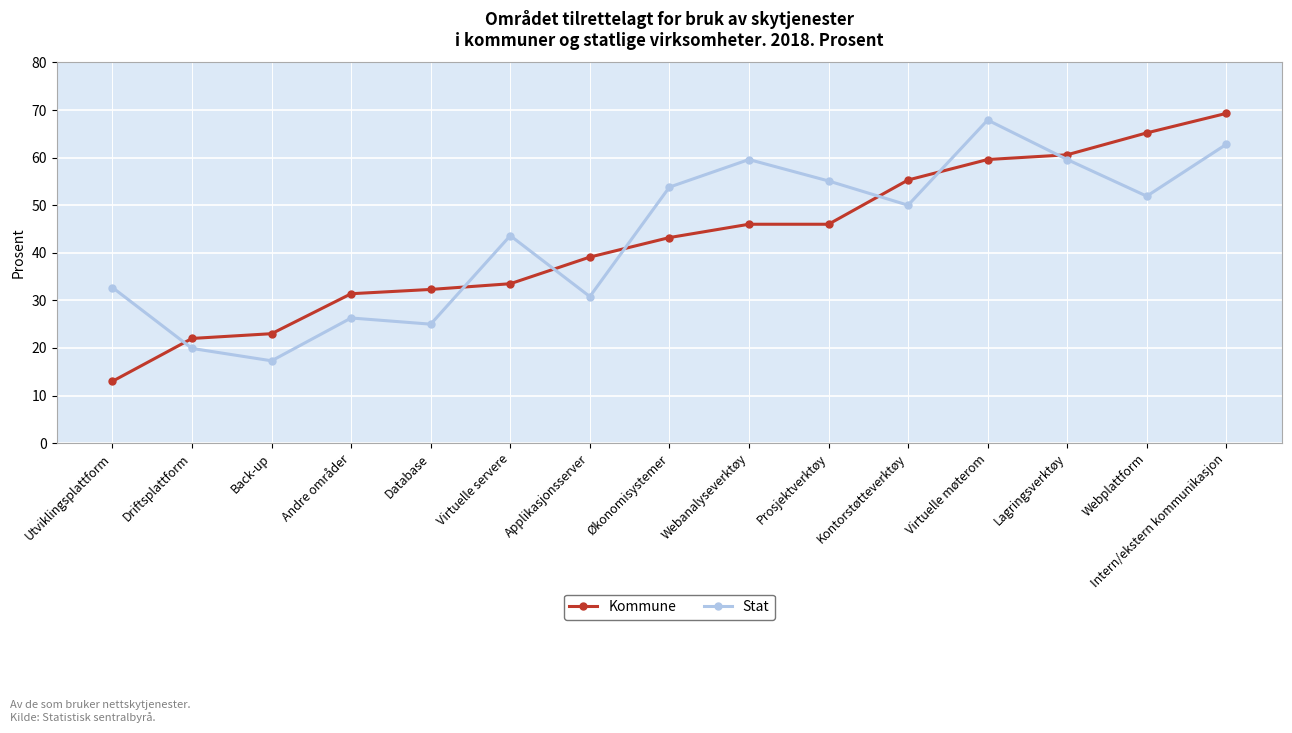

Reading left to right, what are all the values shown in this chart?

Kommune: Utviklingsplattform=13.0	Driftsplattform=22.0	Back-up=23.0	Andre områder=31.4	Database=32.3	Virtuelle servere=33.5	Applikasjonsserver=39.1	Økonomisystemer=43.2	Webanalyseverktøy=46.0	Prosjektverktøy=46.0	Kontorstøtteverktøy=55.3	Virtuelle møterom=59.6	Lagringsverktøy=60.6	Webplattform=65.2	Intern/ekstern kommunikasjon=69.3
Stat: Utviklingsplattform=32.7	Driftsplattform=19.9	Back-up=17.3	Andre områder=26.3	Database=25.0	Virtuelle servere=43.6	Applikasjonsserver=30.8	Økonomisystemer=53.8	Webanalyseverktøy=59.6	Prosjektverktøy=55.1	Kontorstøtteverktøy=50.0	Virtuelle møterom=67.9	Lagringsverktøy=59.6	Webplattform=51.9	Intern/ekstern kommunikasjon=62.8